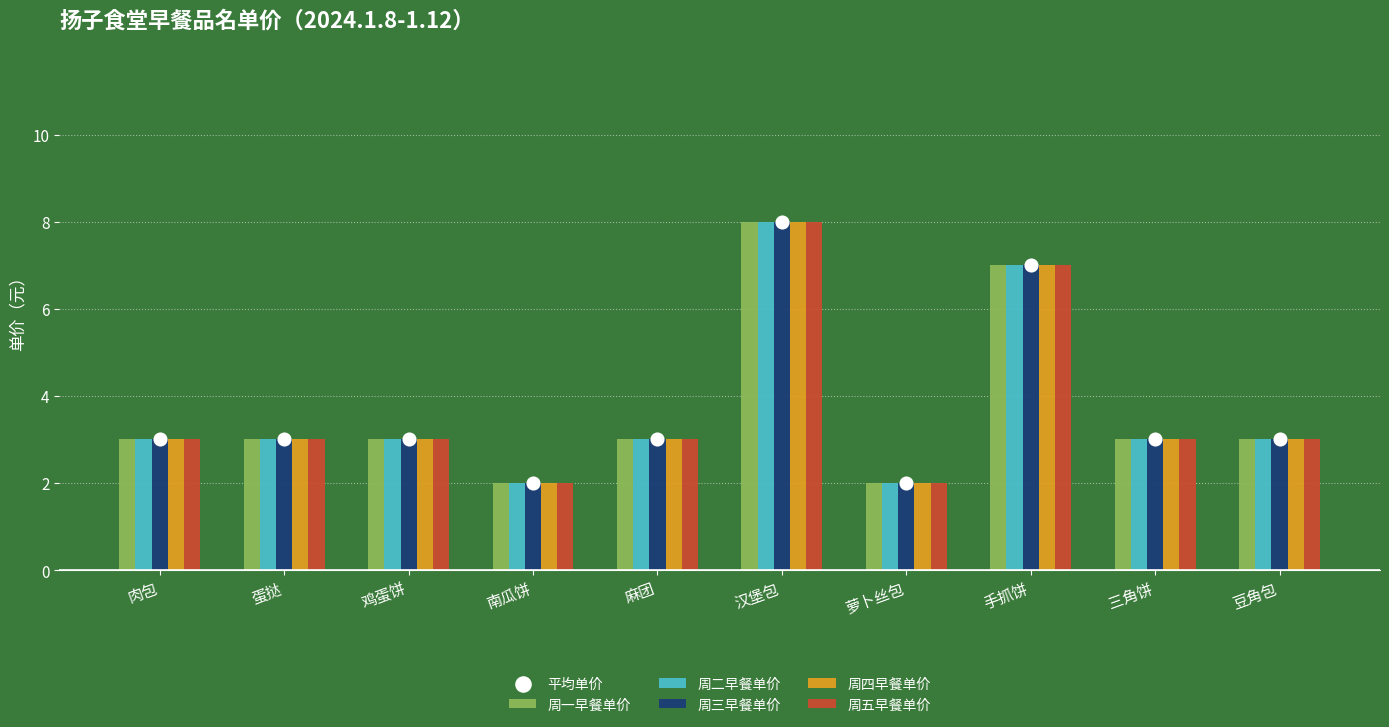

Is the value of 周五早餐单价 at 萝卜丝包 greater than the value of 周四早餐单价 at 鸡蛋饼?

No